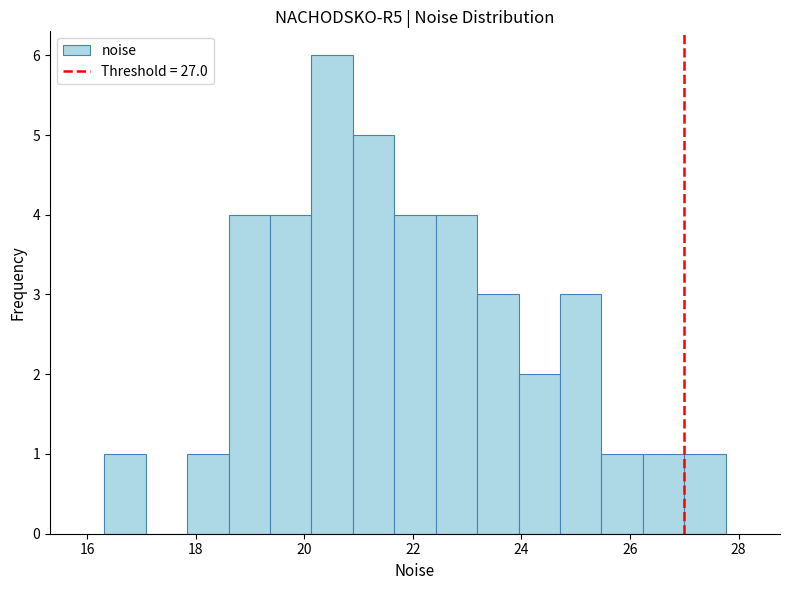

Around what value on the x-axis is the tallest bar? Give the approximate position of its centre, as read against the axis.

20.6